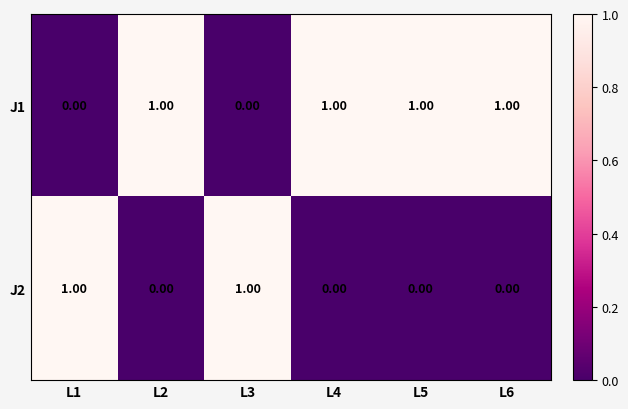

Which series has the largest total across all categories?

J1